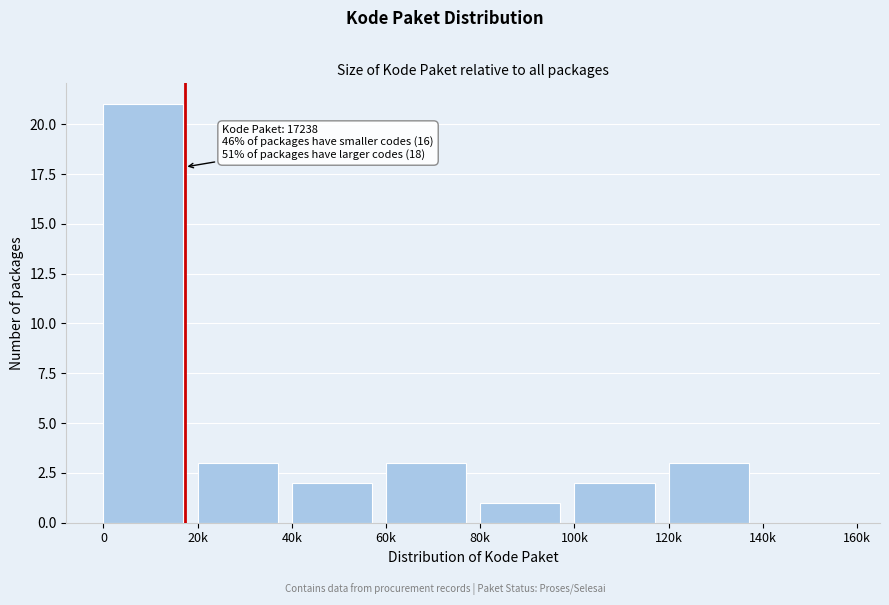

Reading left to right, transcribe all the data shown in this chart.

0=21	20k=3	40k=2	60k=3	80k=1	100k=2	120k=3	140k=0